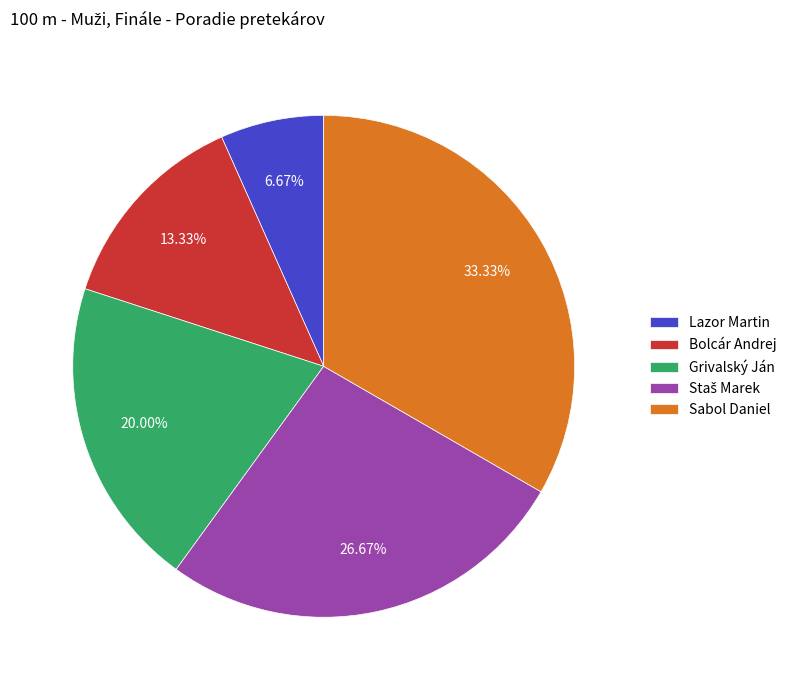

True or false: Bolcár Andrej accounts for 1% of the total.

False